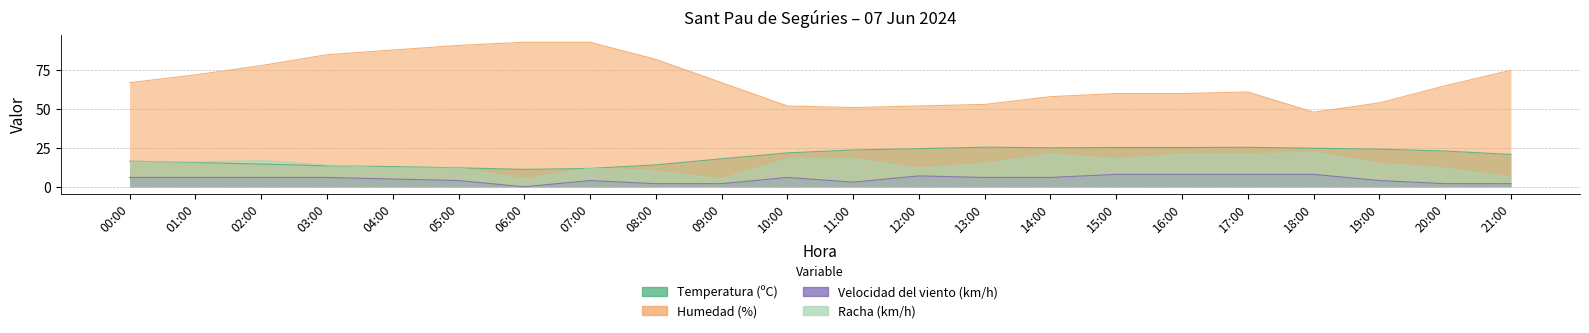

Count the number of data series in this chart.

4